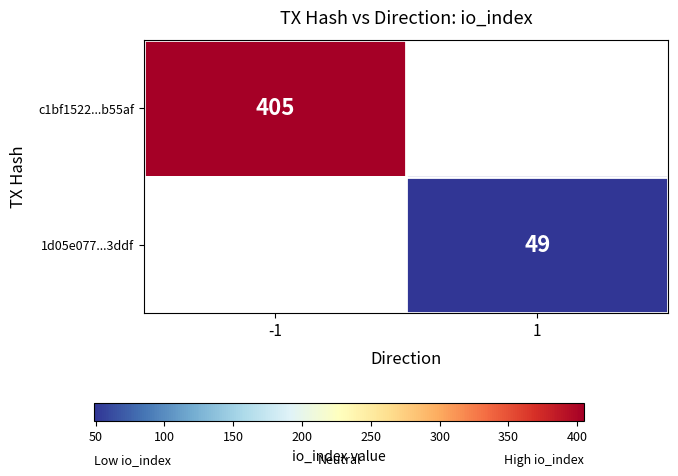

The 1d05e077...3ddf series shows 80.3 at 1. True or false?

False